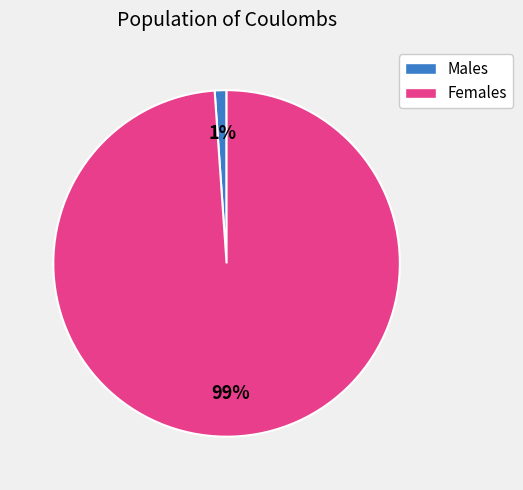

How many segments does this pie chart have?

2